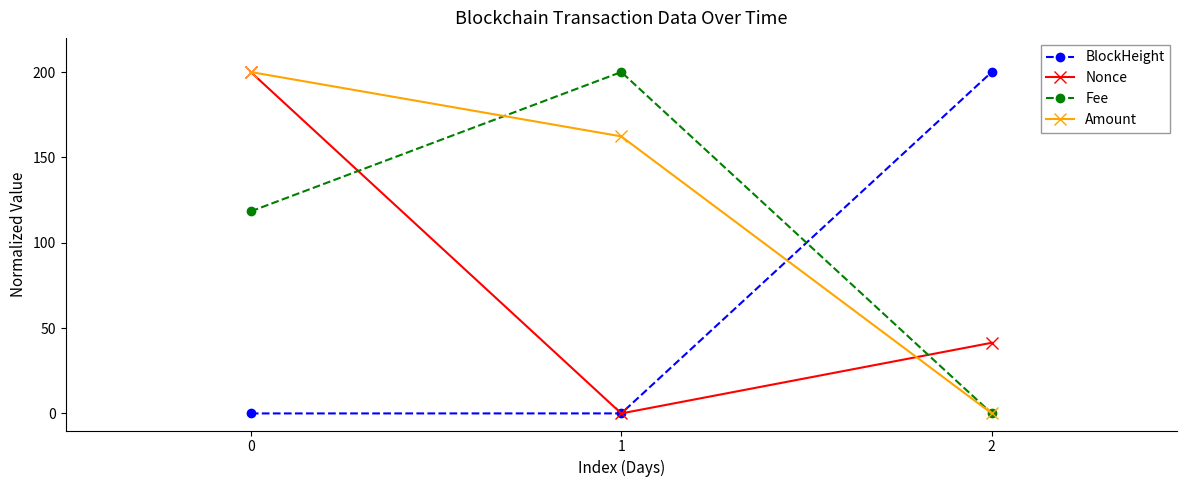

How many categories are shown in the chart?

3